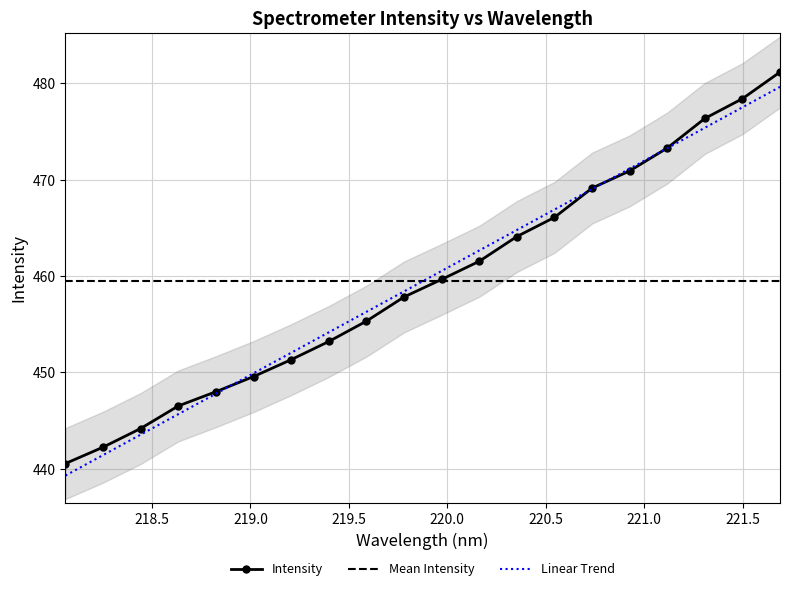

Is it true that Intensity equals 613.6 at 218.442?

False